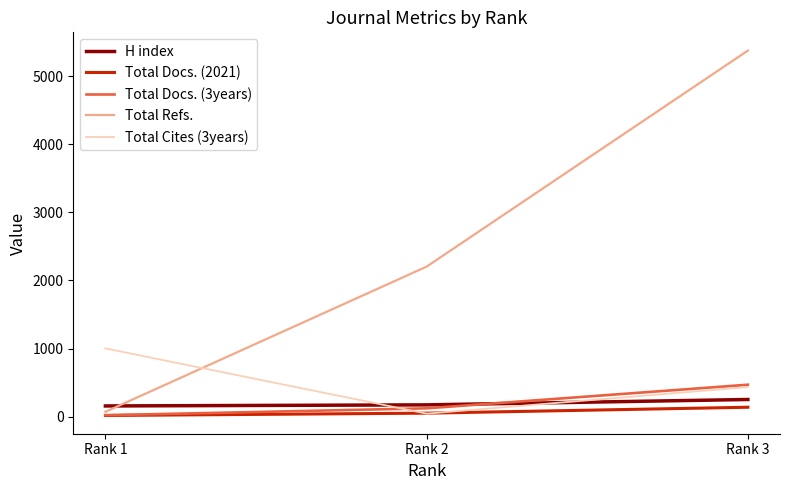

Which series has the widest spread of values?

Total Refs.